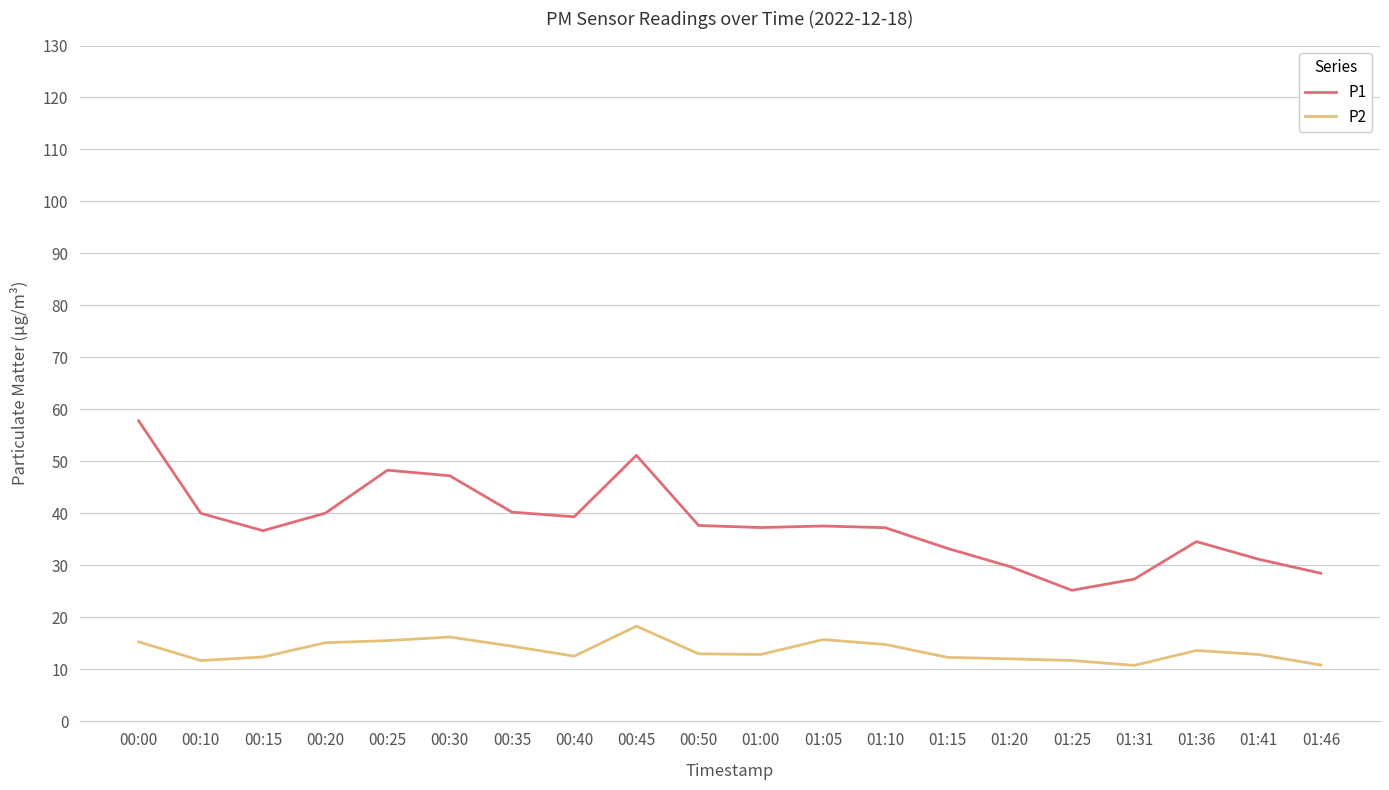

What is the approximate value of P1 at 01:15?

33.2